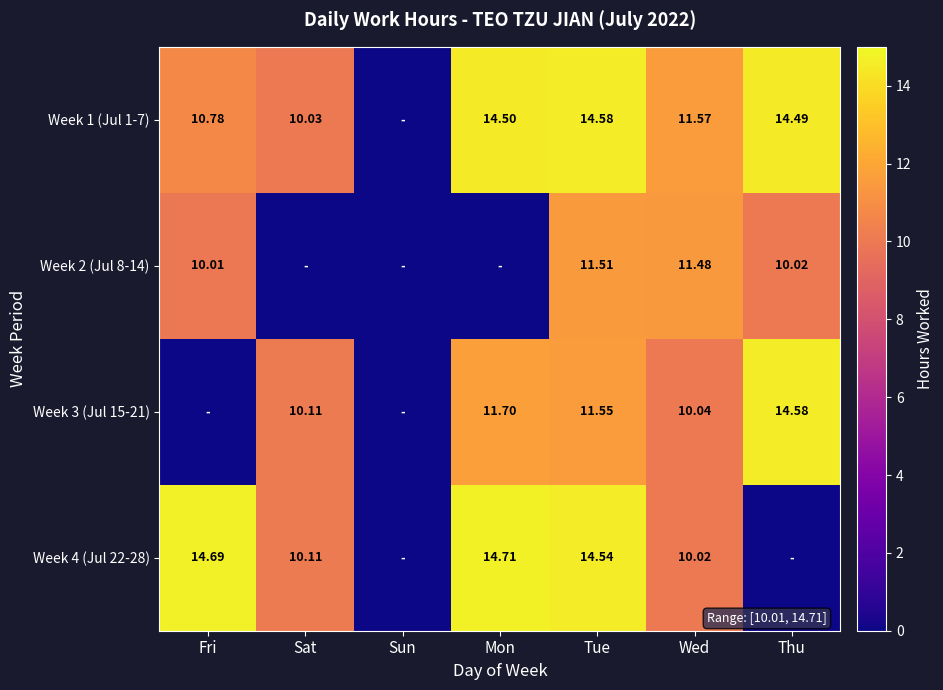

Rank the series by their average value, from highest to lowest.

Week 1 (Jul 1-7), Week 4 (Jul 22-28), Week 3 (Jul 15-21), Week 2 (Jul 8-14)